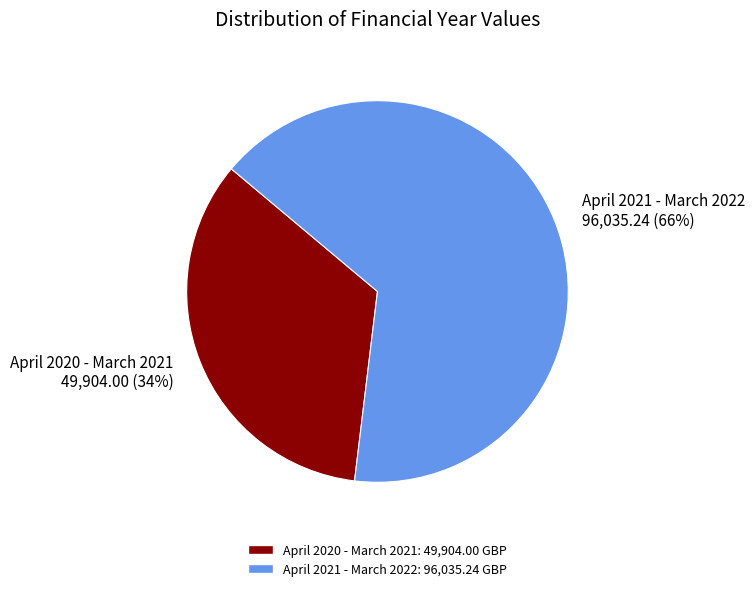

Do April 2021 - March 2022 and April 2020 - March 2021 together represent more than half of the pie?

Yes